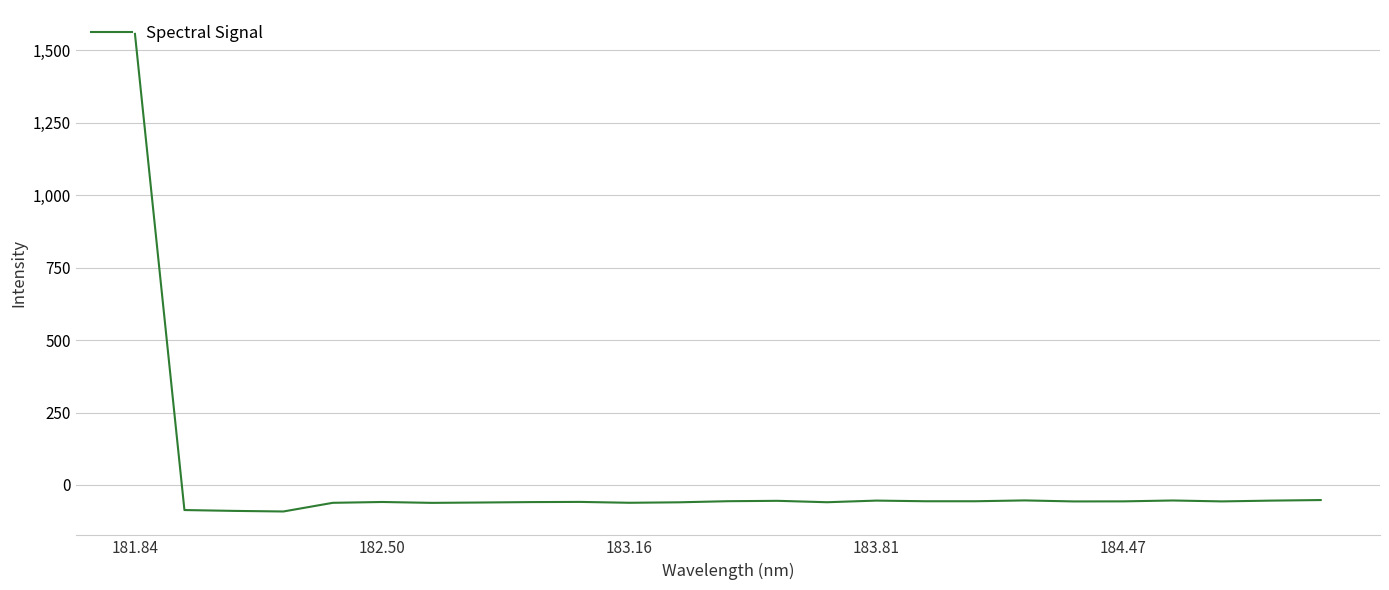

What is the greatest value displayed?

1556.5